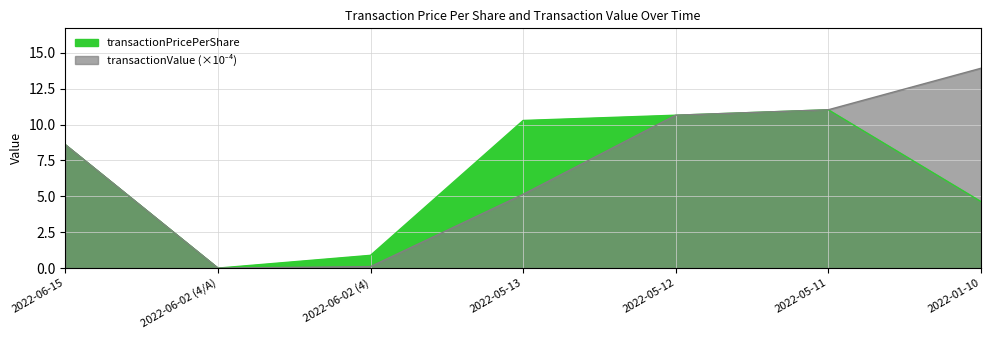

What position from the left is 2022-01-10?

7